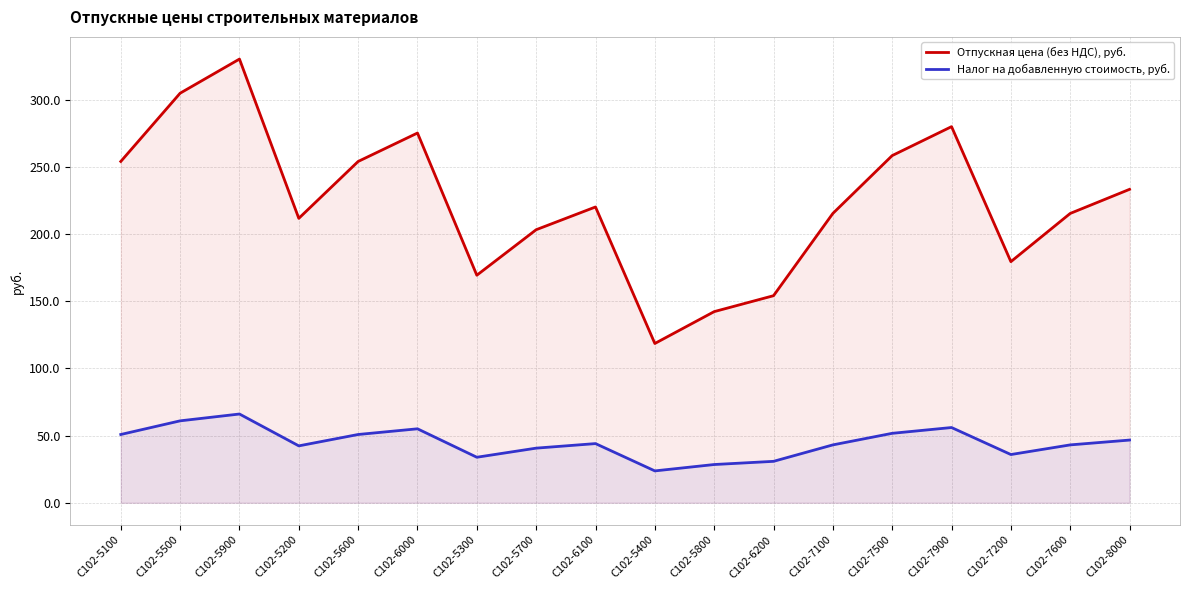

True or false: Отпускная цена (без НДС), руб. and Налог на добавленную стоимость, руб. intersect in this chart.

False